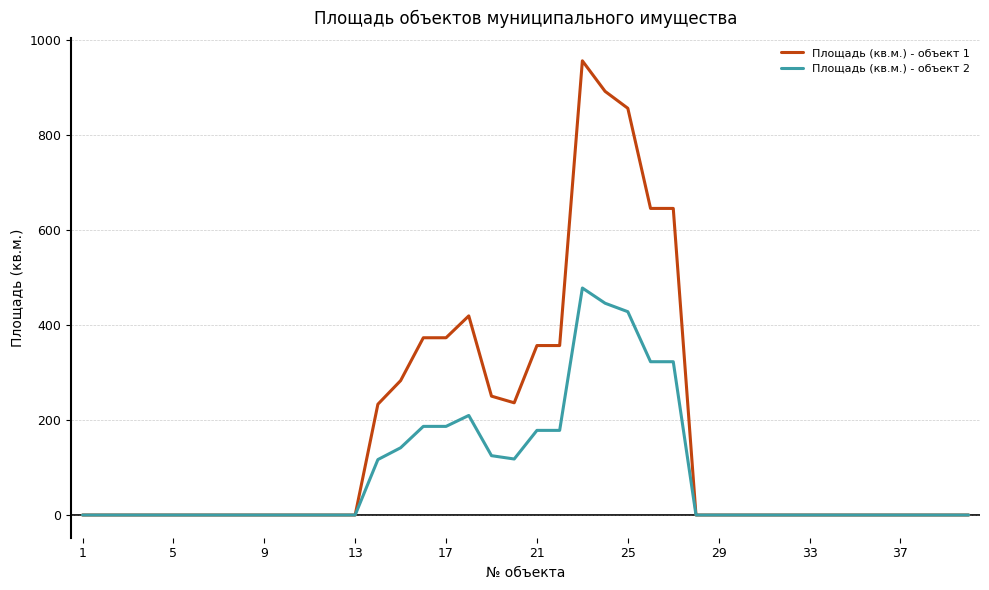

List the series in order of their overall mean, lowest first.

Площадь (кв.м.) - объект 2, Площадь (кв.м.) - объект 1